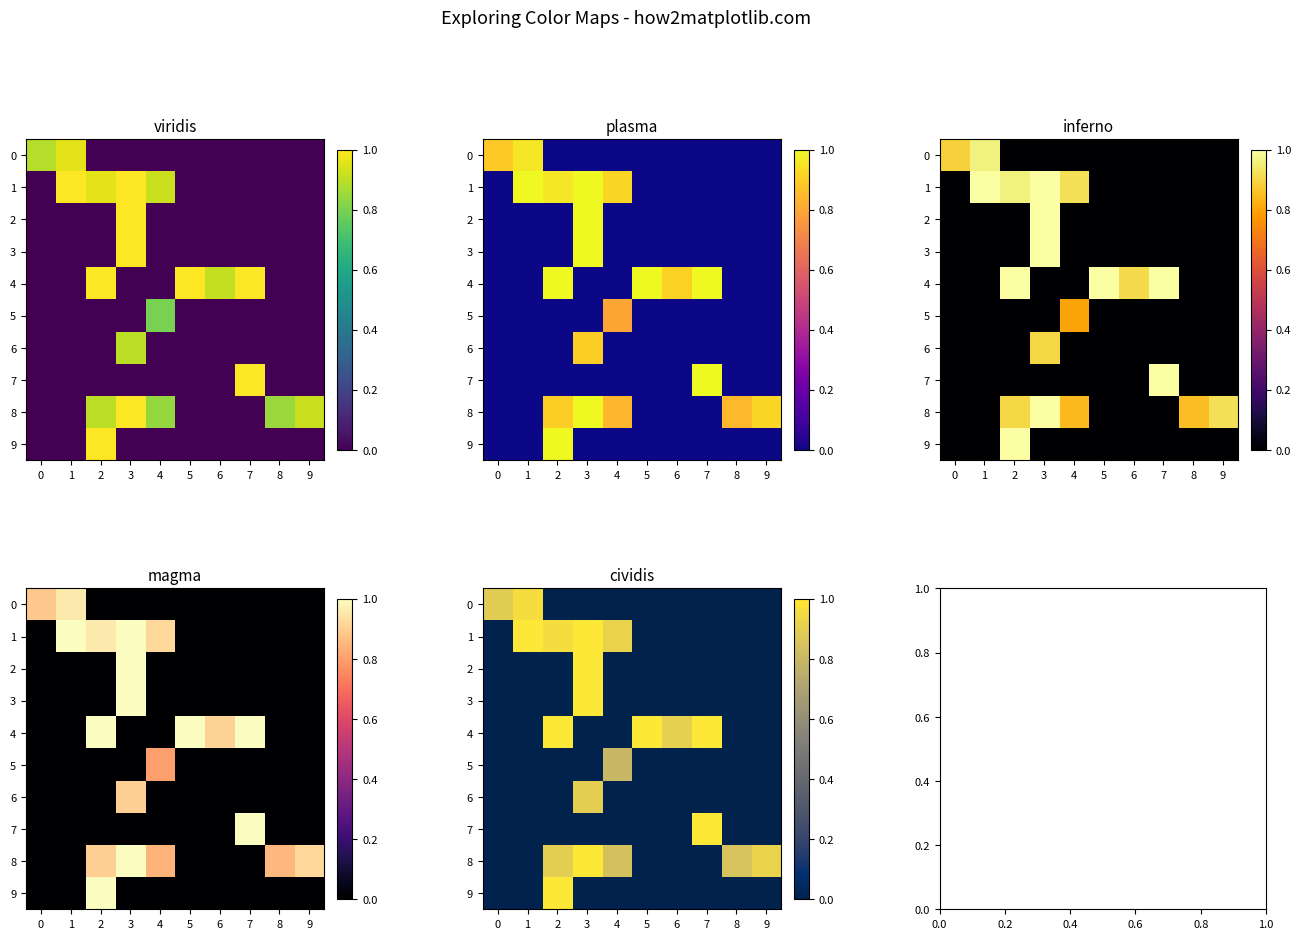

Which series changed the most between 7 and 9?

4